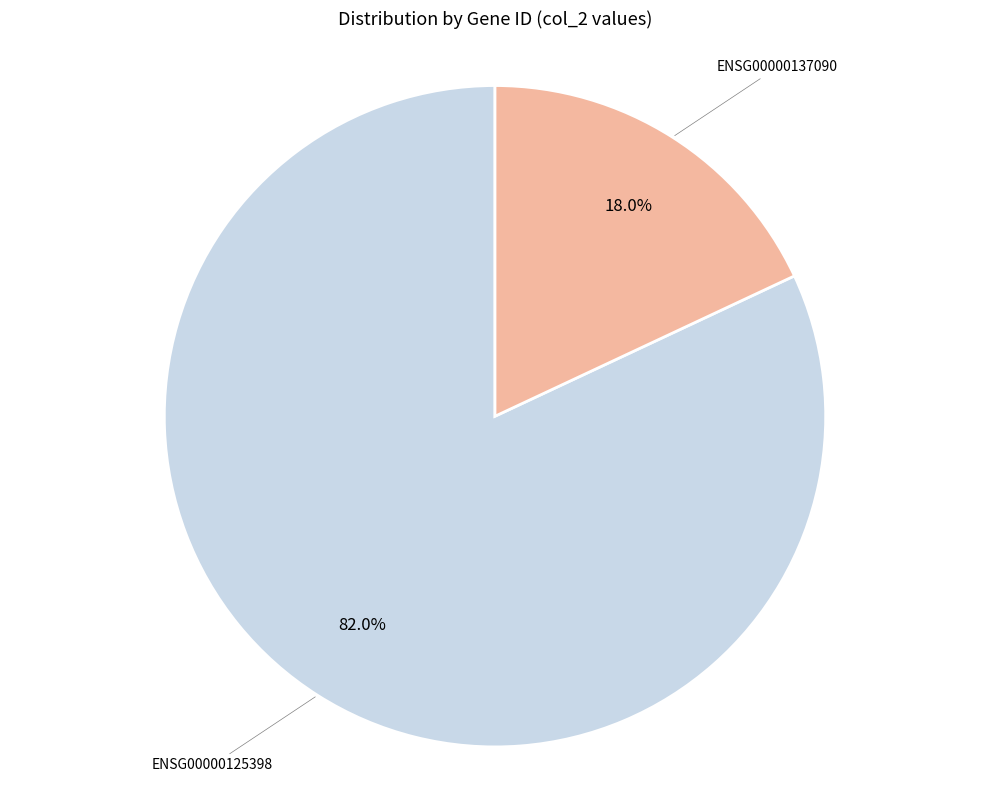

To the nearest percent, what portion does ENSG00000137090 represent?

18%